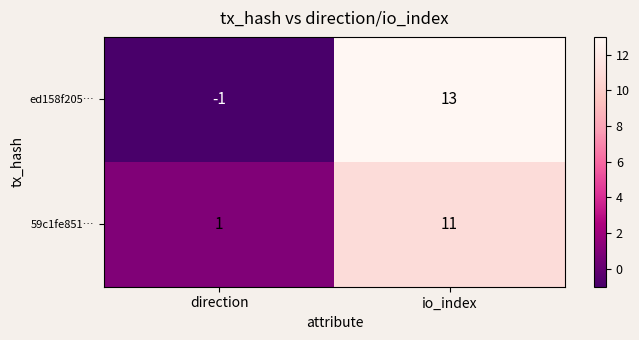

List the series in order of their peak value, highest first.

ed158f205…, 59c1fe851…